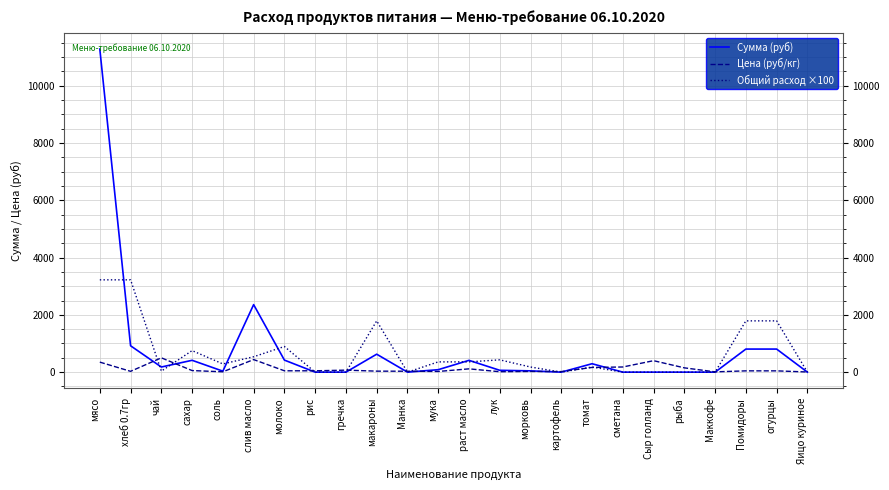

Is the value of Сумма (руб) at огурцы greater than the value of Общий расход ×100 at рыба?

Yes